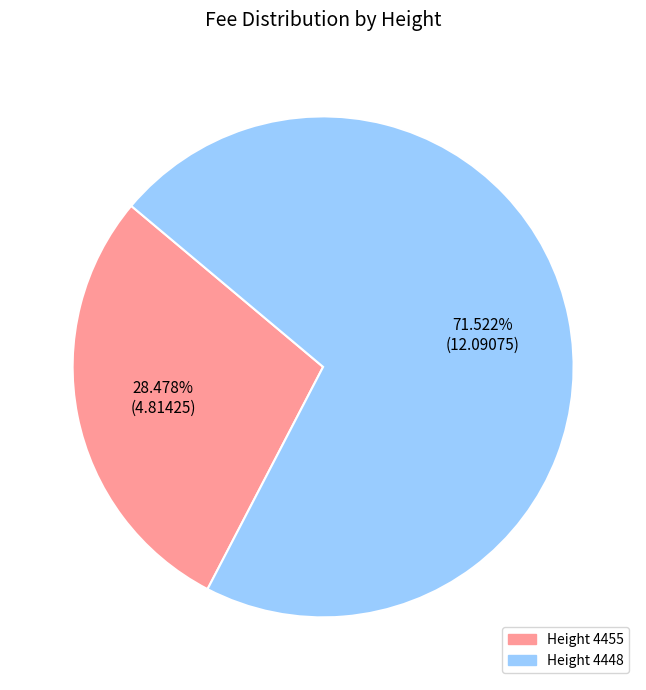

Is there any slice that represents more than half of the pie?

Yes